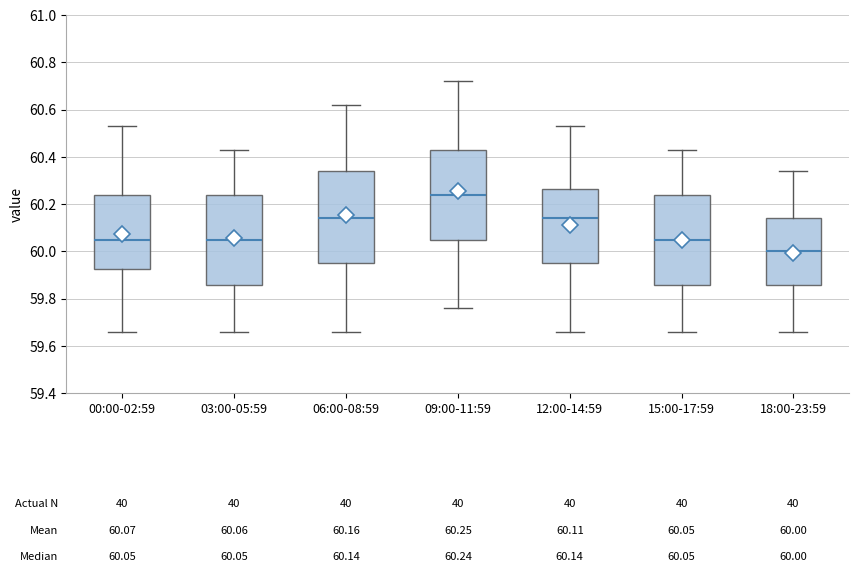

Which box's median line is the highest?

09:00-11:59